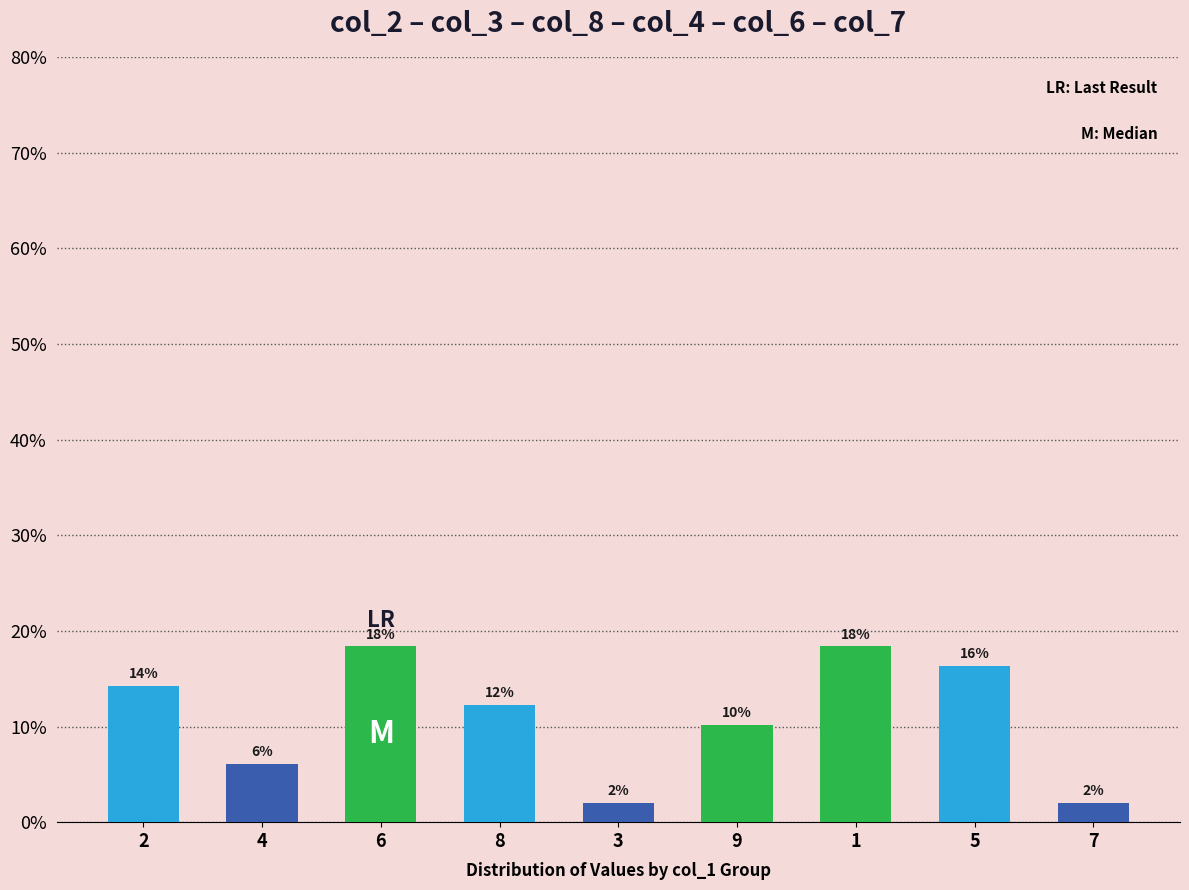

Are the bars horizontal?

No